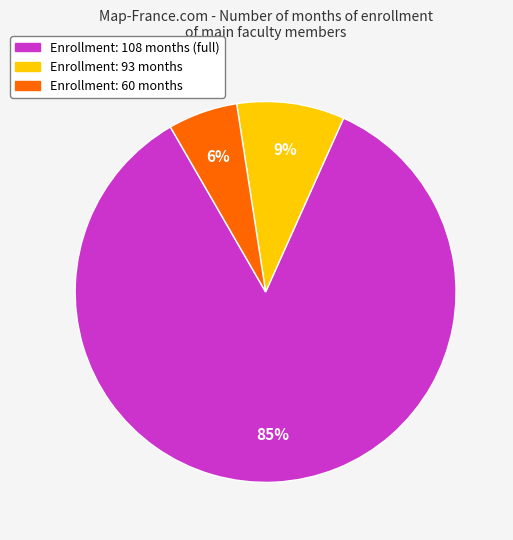

Is there any slice that represents more than half of the pie?

Yes